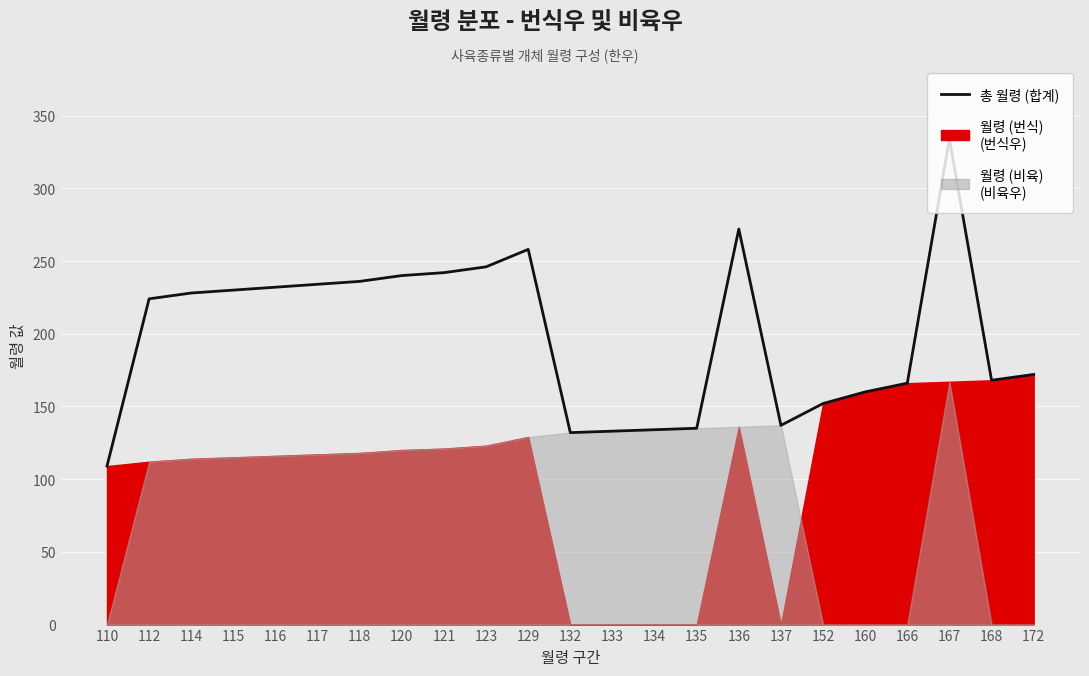

How many lines are shown in the chart?

1